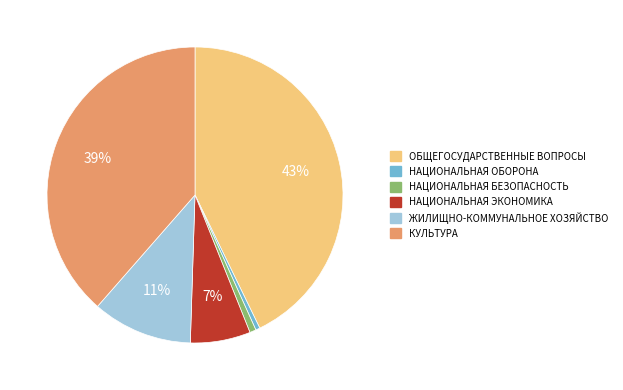

Is ЖИЛИЩНО-КОММУНАЛЬНОЕ ХОЗЯЙСТВО the majority of the pie?

No